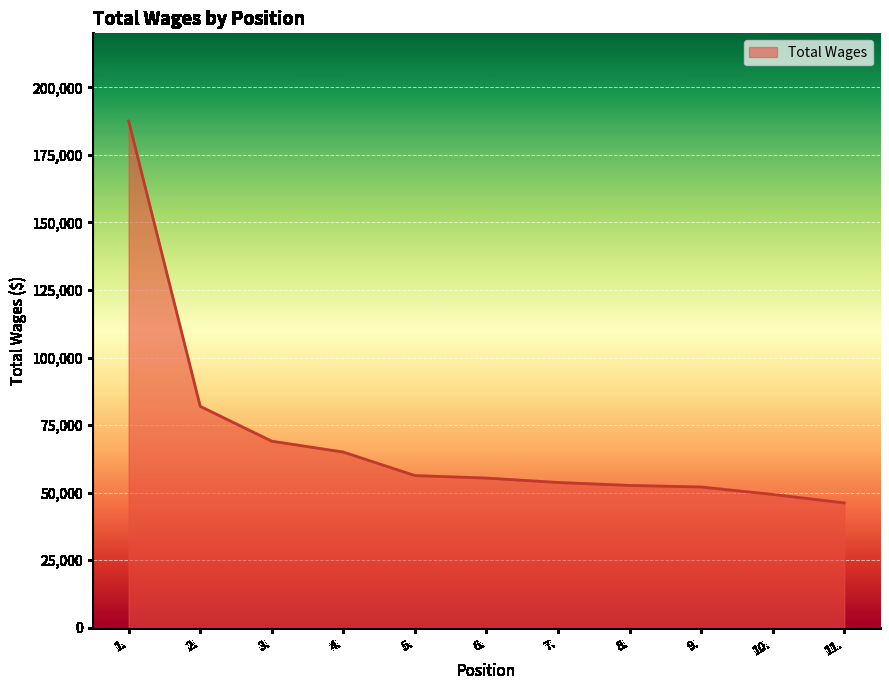

How many lines are shown in the chart?

1